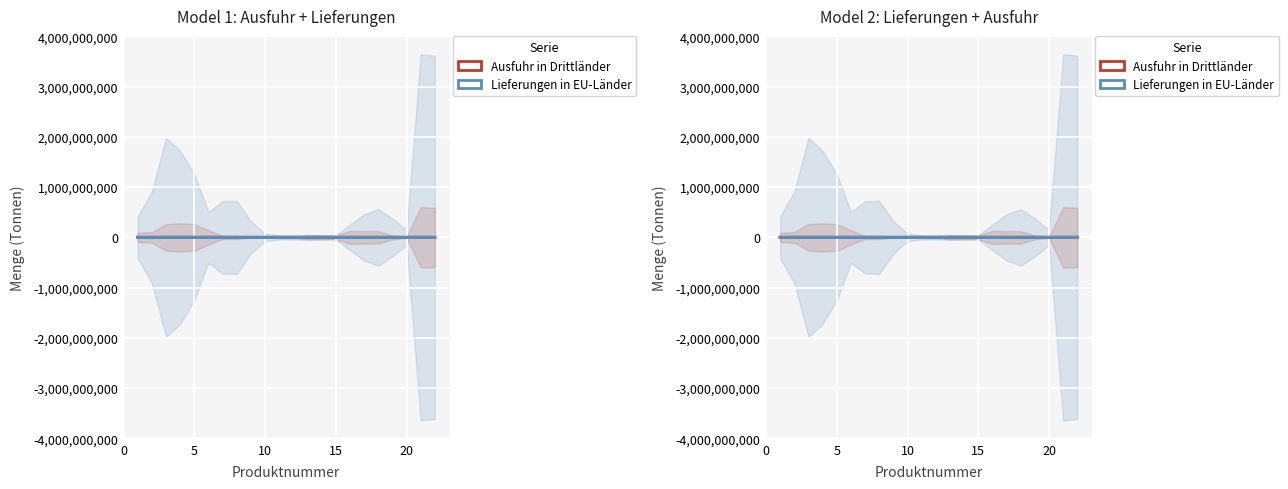

What are all the series names shown in the legend?

Ausfuhr in Drittländer, Lieferungen in EU-Länder